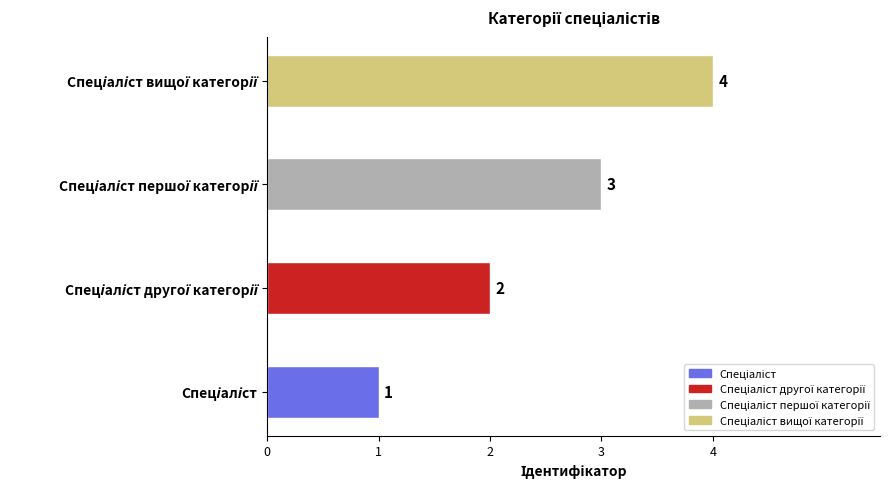

What is the difference between the maximum and minimum values?

3